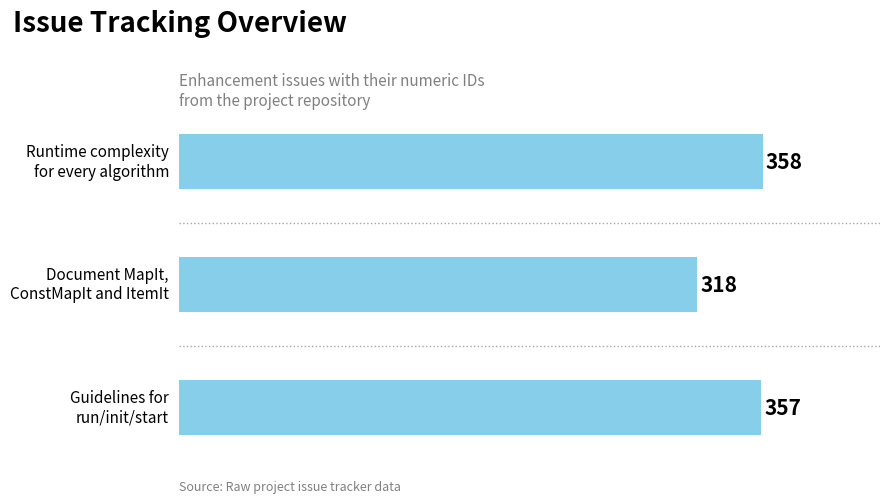

Reading bottom to top, what are all the values shown in this chart?

357	318	358